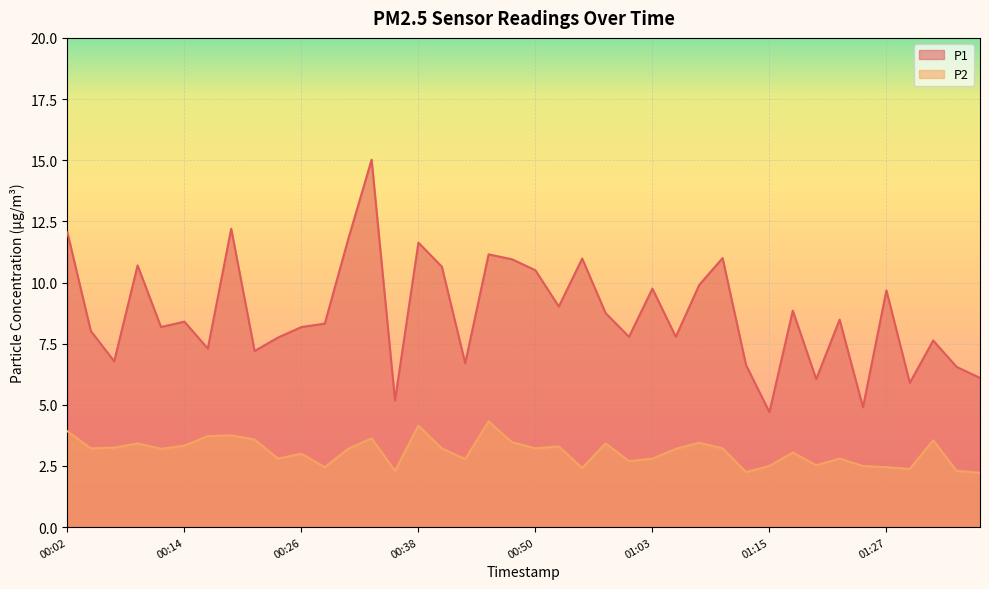

True or false: P2 and P1 intersect in this chart.

False